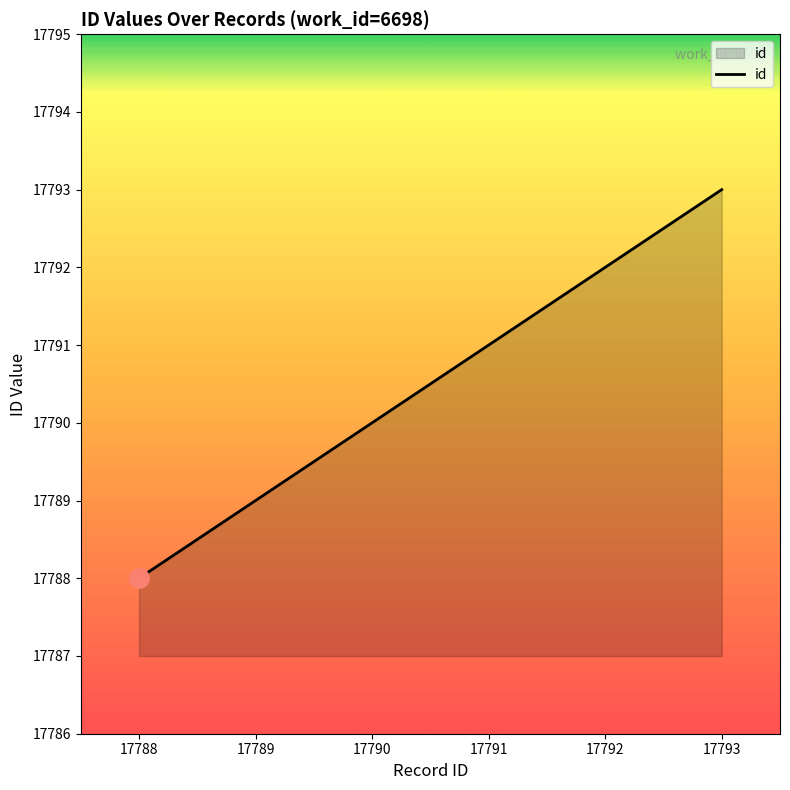

What is the difference between the maximum and minimum values?

5